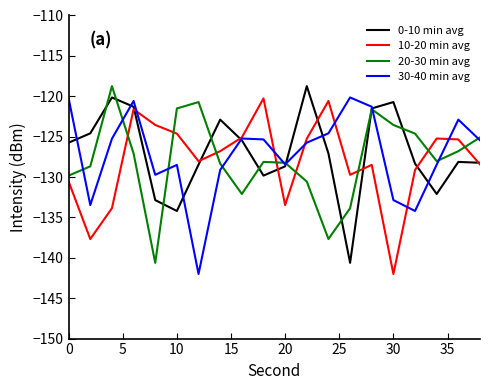

What is the smallest value displayed?

-142.0